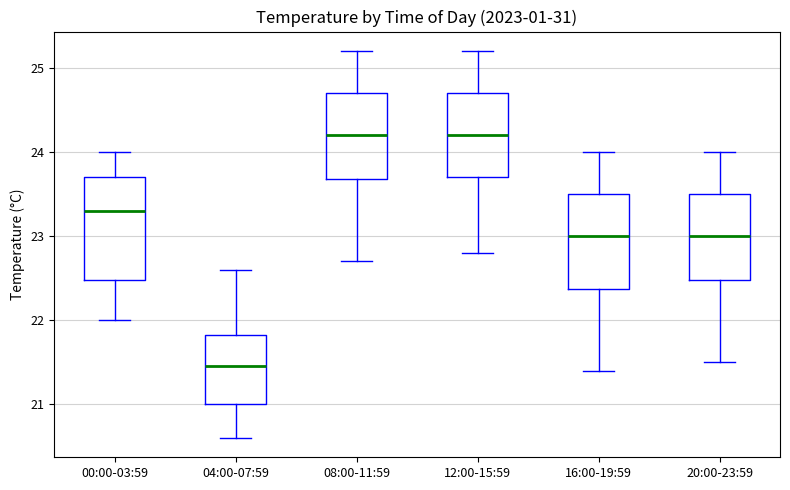

Reading left to right, read every box against the y-axis: the position of its median line, the range the box covers, and the ends of its whiskers. The values are not printed on the chart, so give them approximately, as read against the axis.

00:00-03:59: median 23.3, box 22.5 to 23.7, whiskers 22.0 to 24.0
04:00-07:59: median 21.5, box 21.0 to 21.8, whiskers 20.6 to 22.6
08:00-11:59: median 24.2, box 23.7 to 24.7, whiskers 22.7 to 25.2
12:00-15:59: median 24.2, box 23.7 to 24.7, whiskers 22.8 to 25.2
16:00-19:59: median 23.0, box 22.4 to 23.5, whiskers 21.4 to 24.0
20:00-23:59: median 23.0, box 22.5 to 23.5, whiskers 21.5 to 24.0